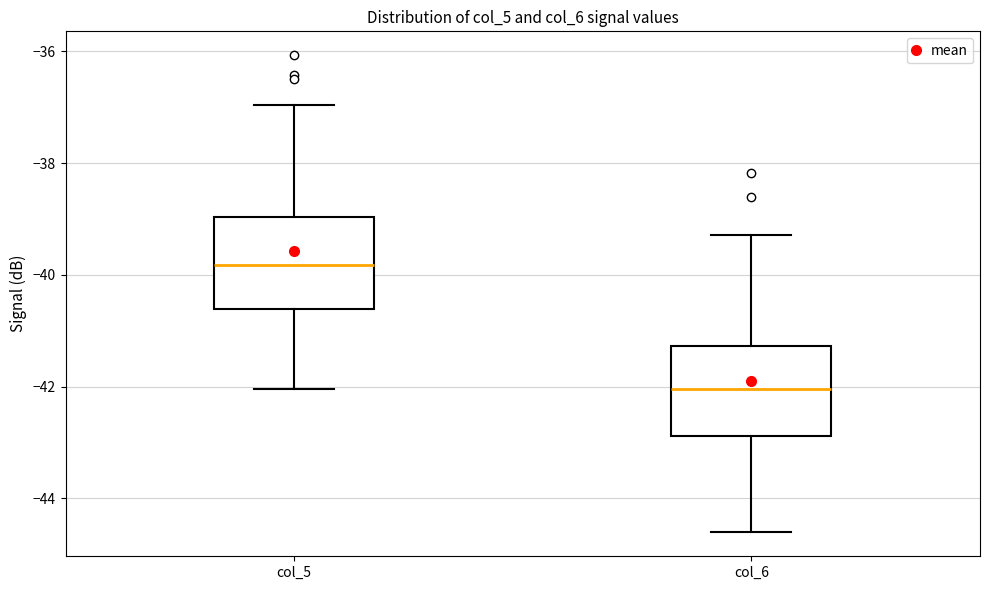

Which box's median line is the lowest?

col_6